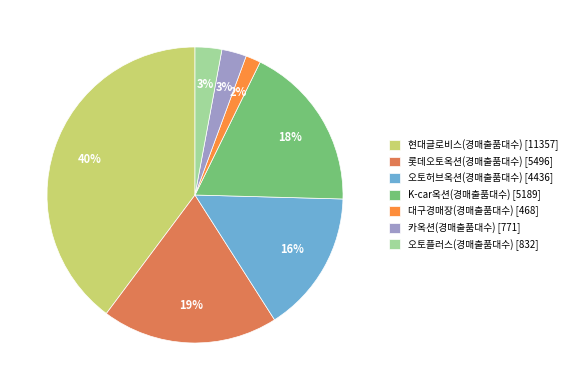

Is there a majority slice in this chart?

No